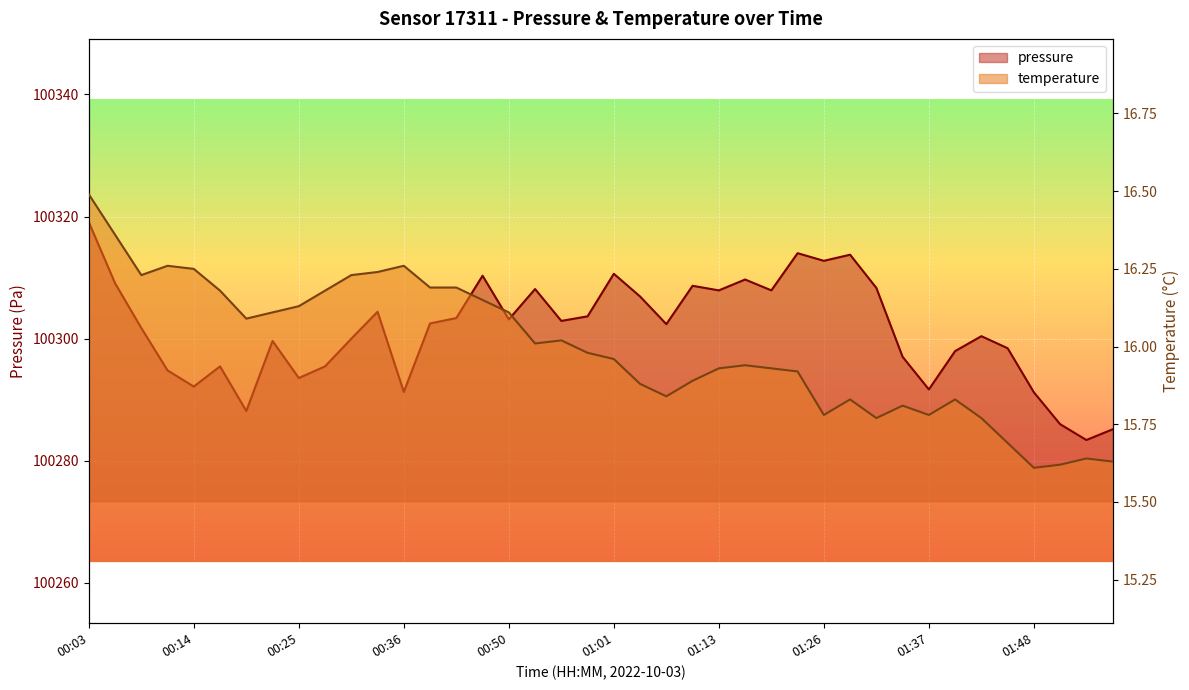

What is the difference between the maximum and second lowest values in the temperature series?

0.9